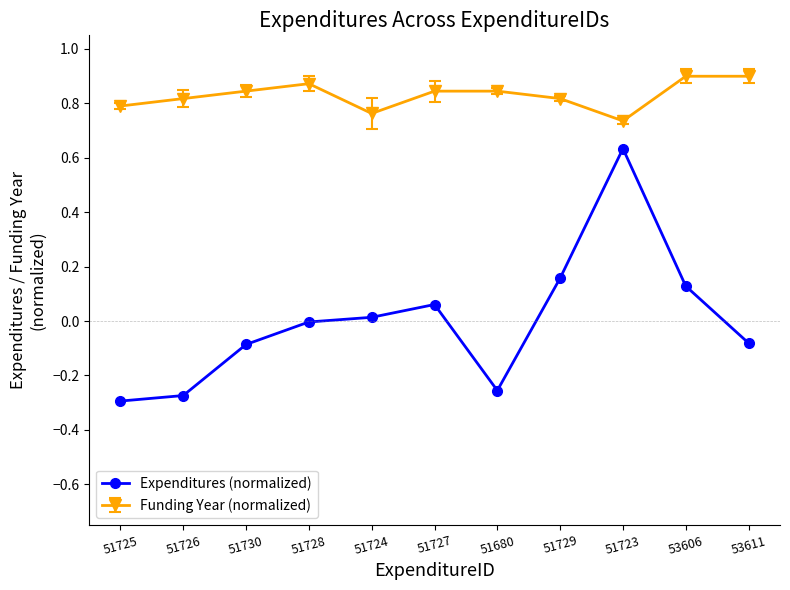

True or false: Expenditures (normalized) and Funding Year (normalized) intersect in this chart.

False